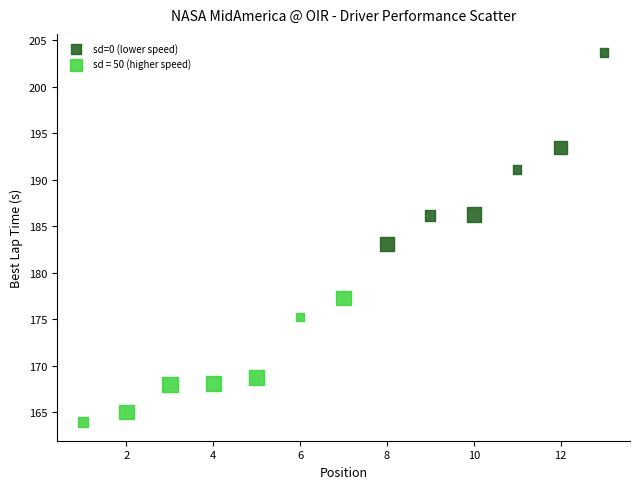

Which series contains the highest Y value?

sd=0 (lower speed)